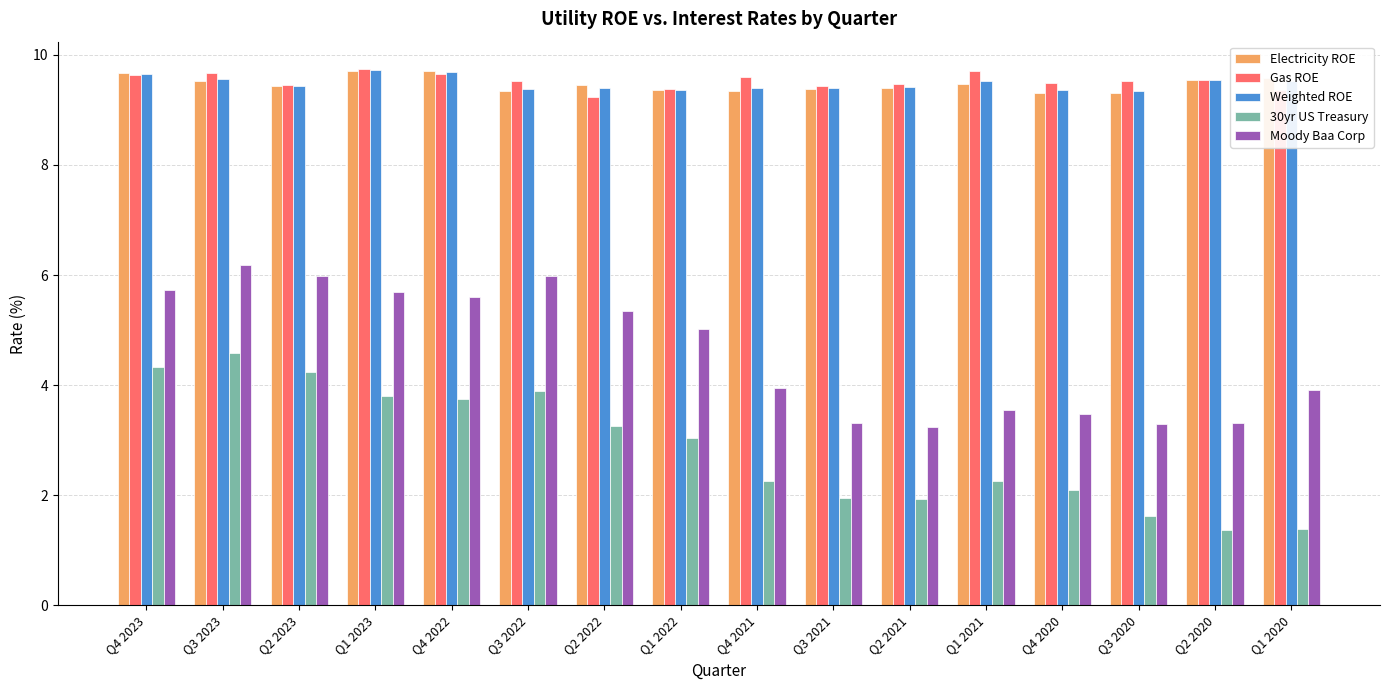

How many bars are there in each group?

5